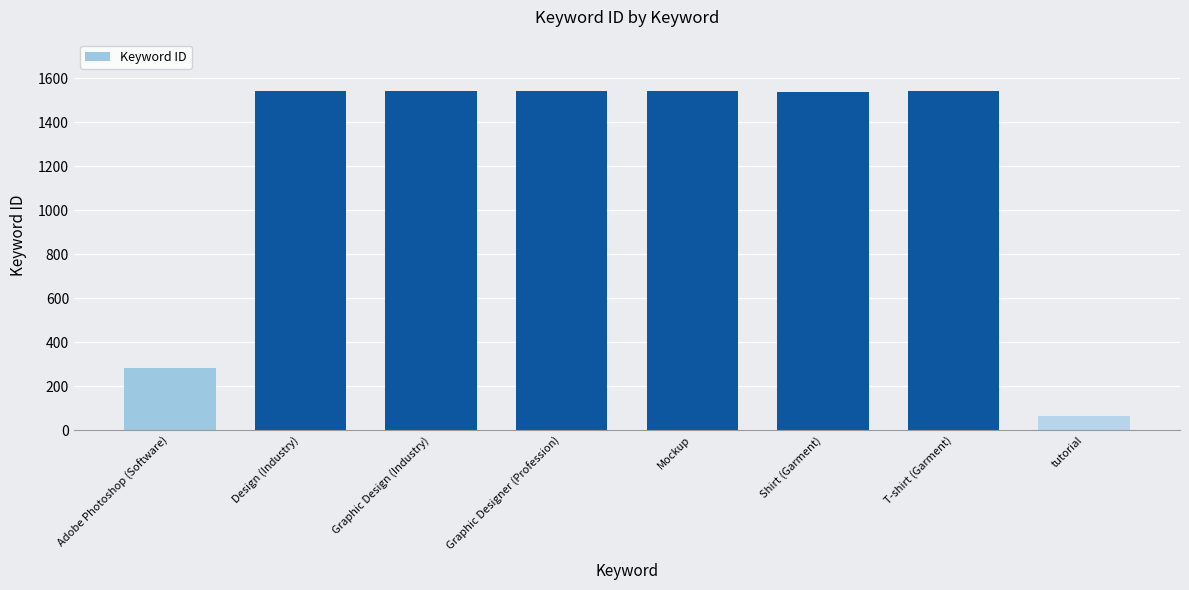

What is the ratio of the value at Adobe Photoshop (Software) to the value at Shirt (Garment)?

0.2